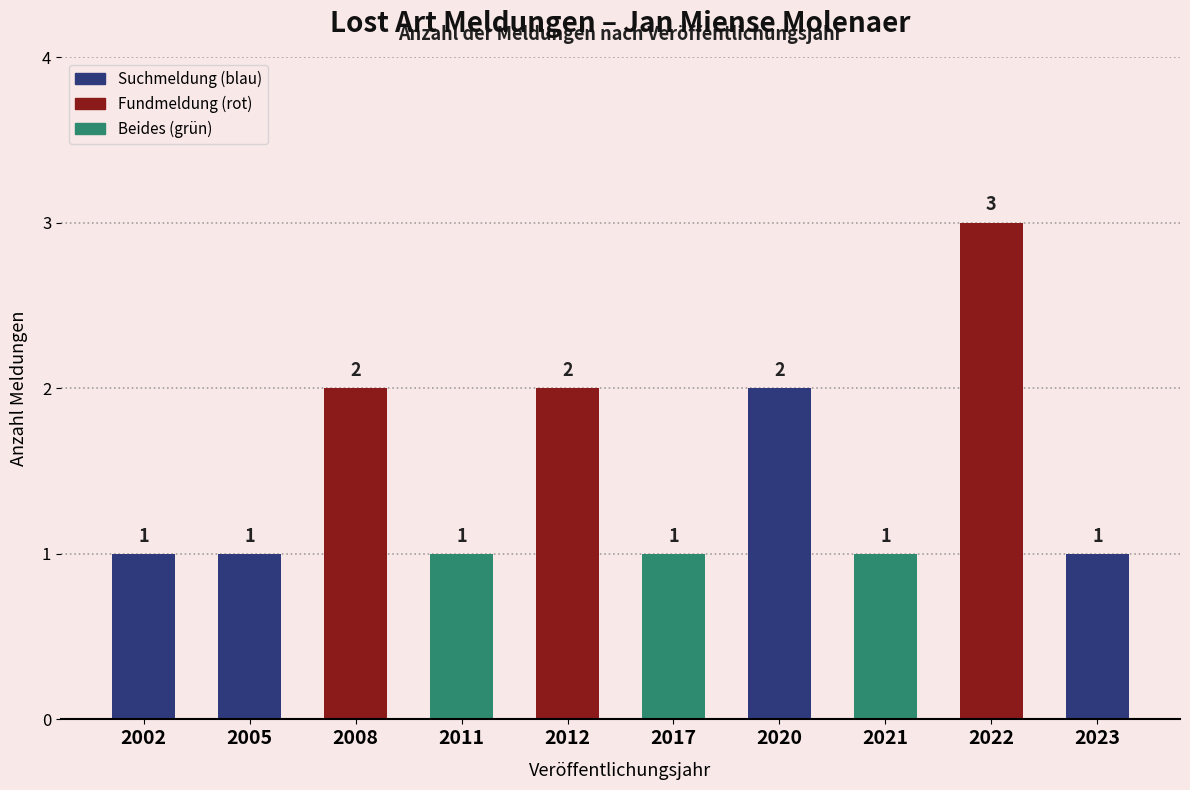

The value at 2020 is 2. True or false?

True